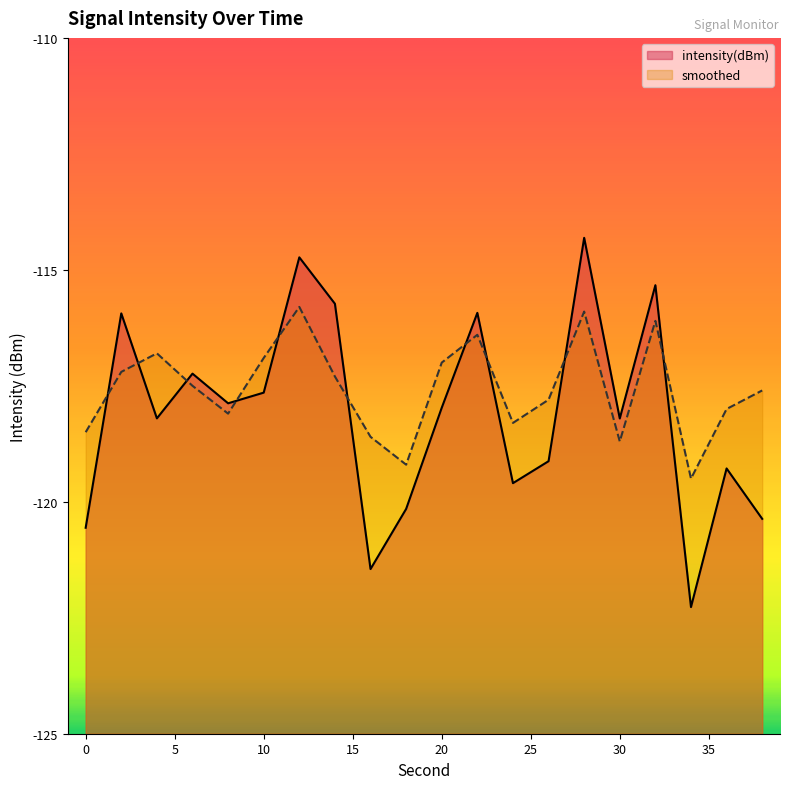

What is the spread (max minus min) of values at 36?

1.3